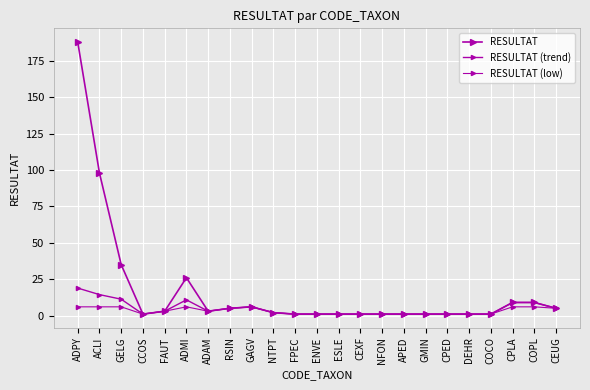

How many lines are shown in the chart?

3